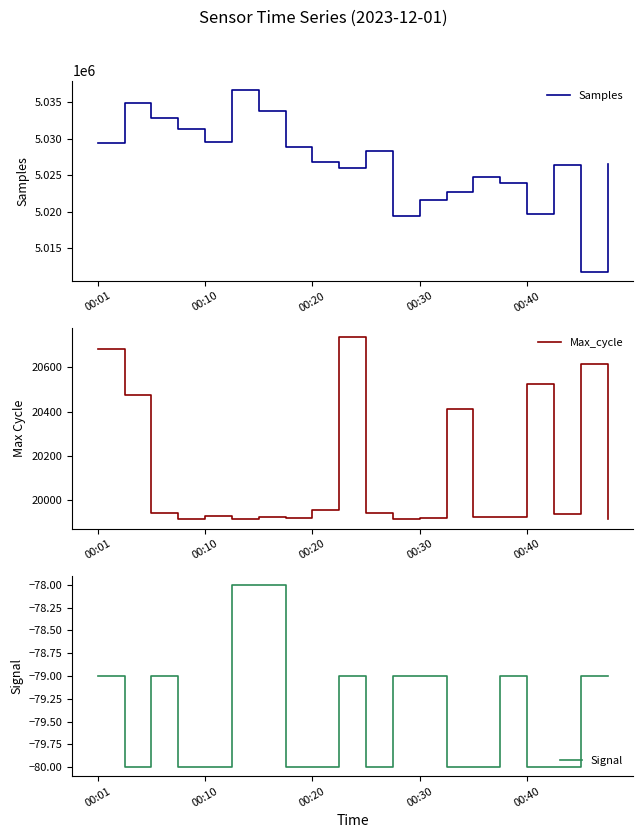

What is the average value of the Samples series?

5026770